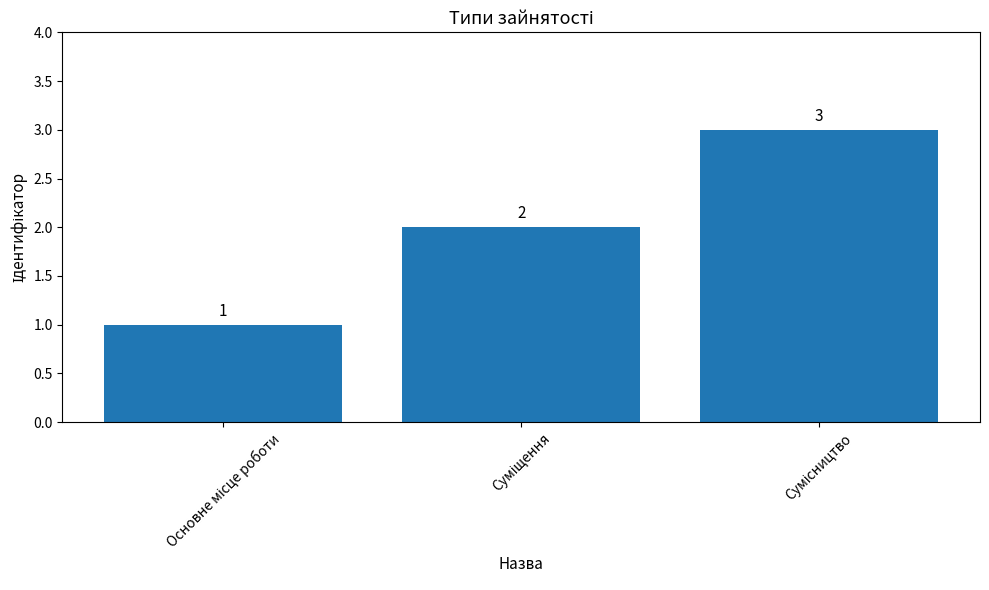

What is the value of the 1st bar from the left?

1